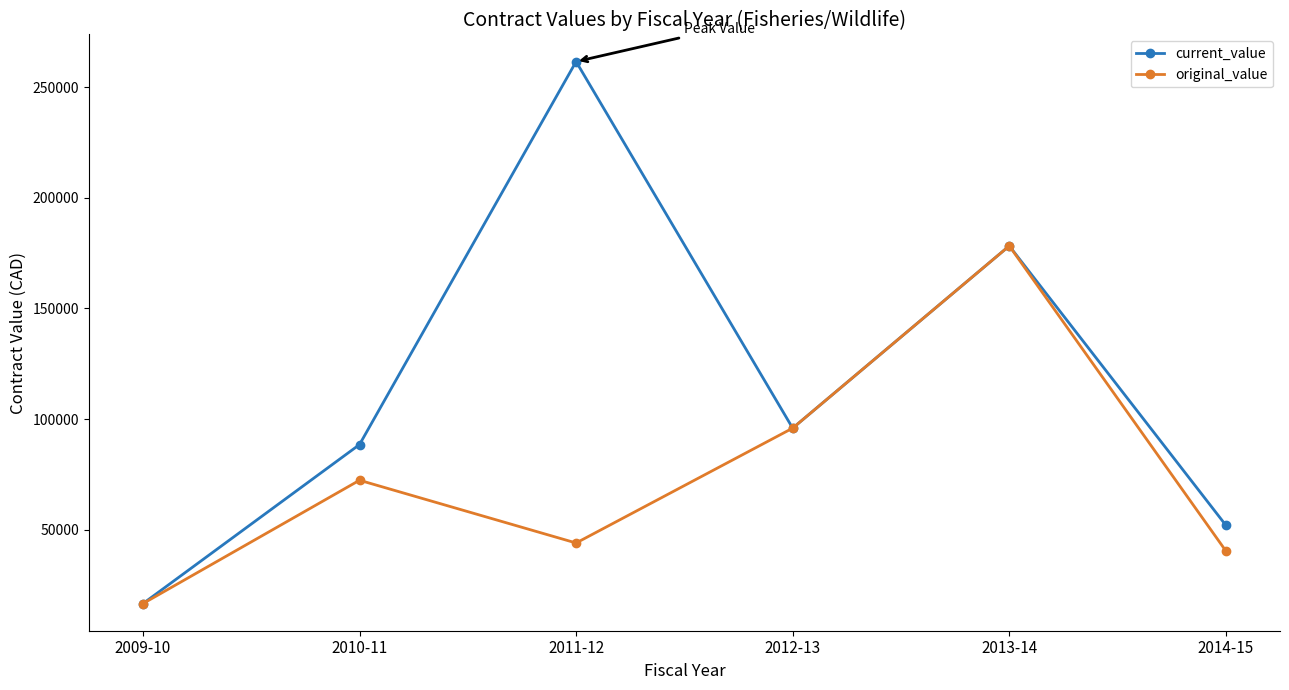

At which label is original_value closest to 97430?

2012-13